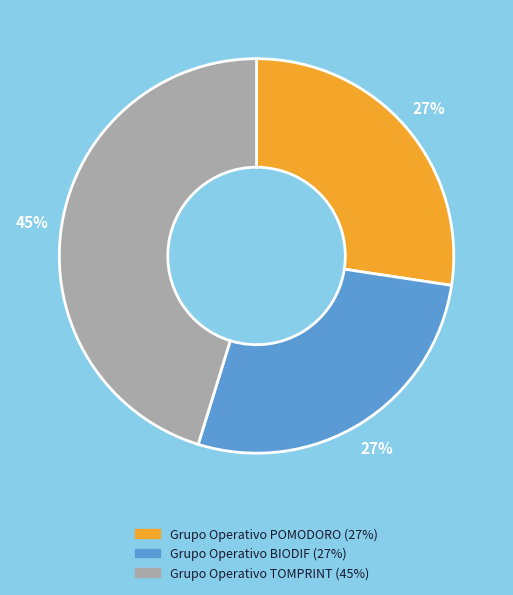

Is the sum of Grupo Operativo TOMPRINT and Grupo Operativo BIODIF greater than half?

Yes